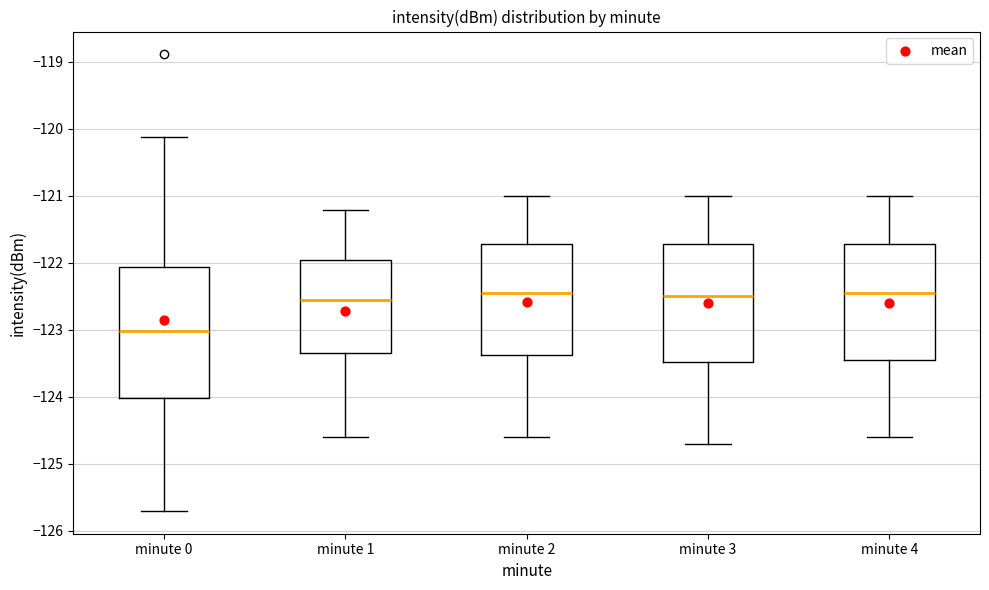

Which box is the tallest, from its lower edge to its upper edge?

minute 0